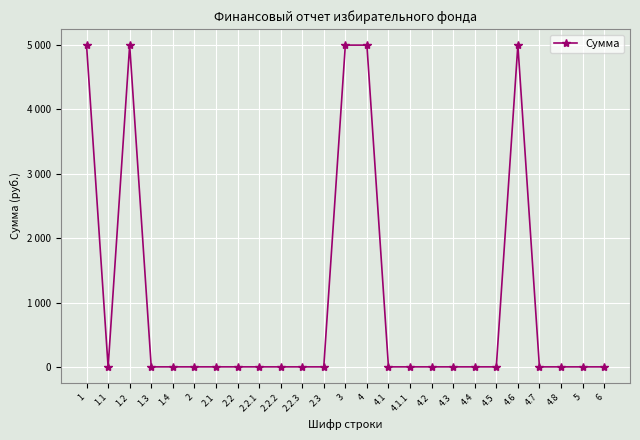

Is this an area chart (filled region under the line)?

No